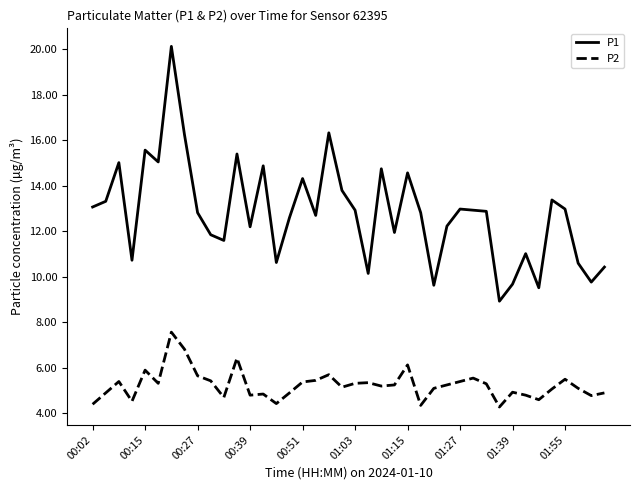

True or false: P2 and P1 cross at least once.

False